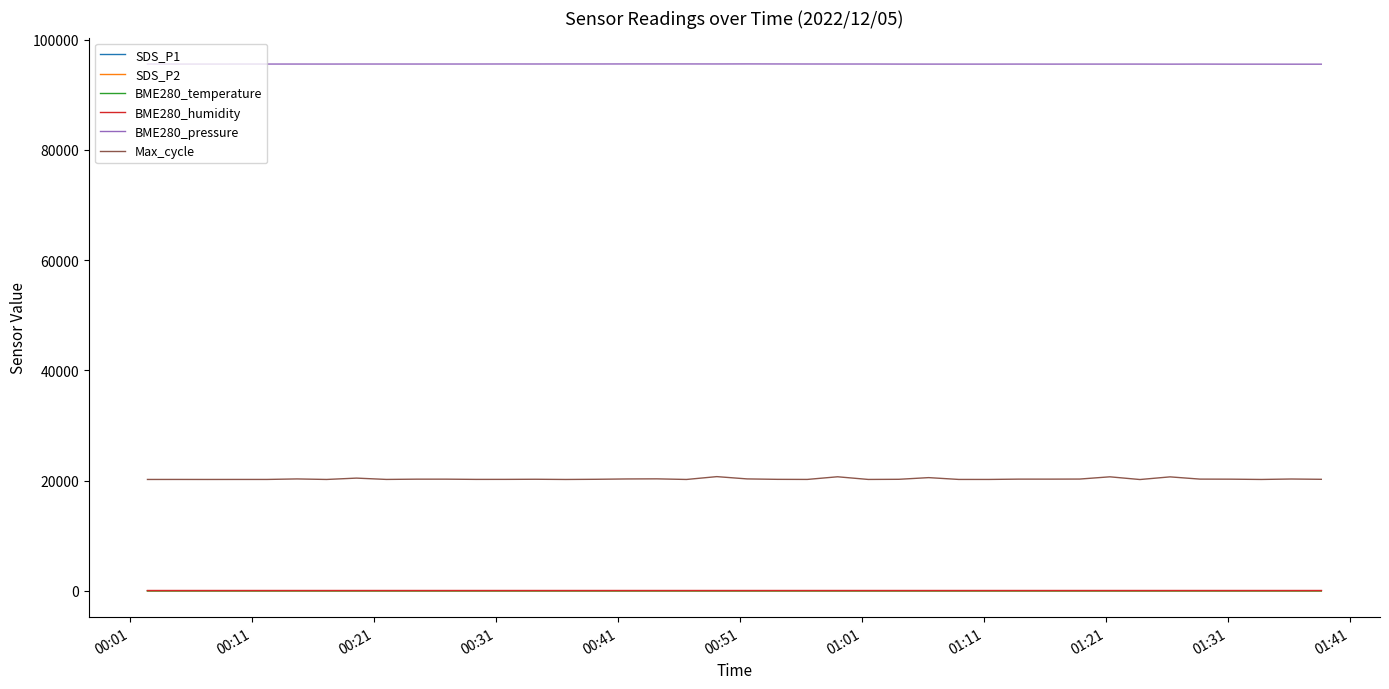

True or false: BME280_pressure and Max_cycle intersect in this chart.

False